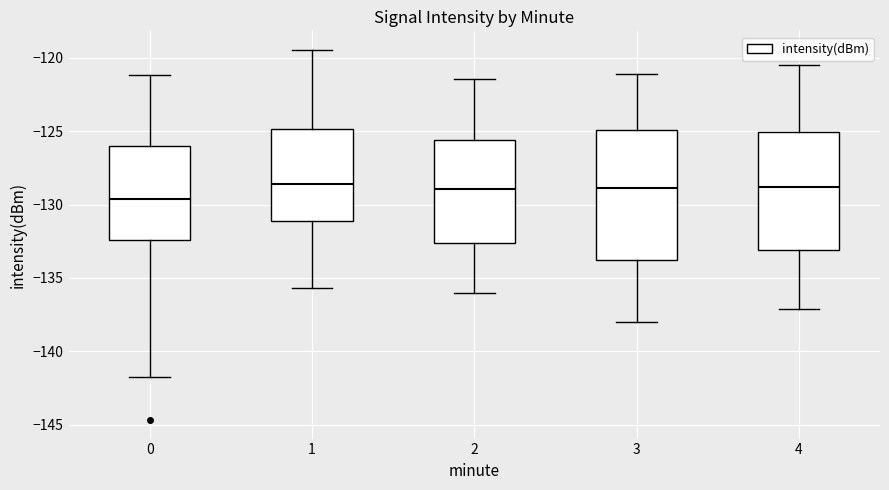

Which box is the tallest, from its lower edge to its upper edge?

3